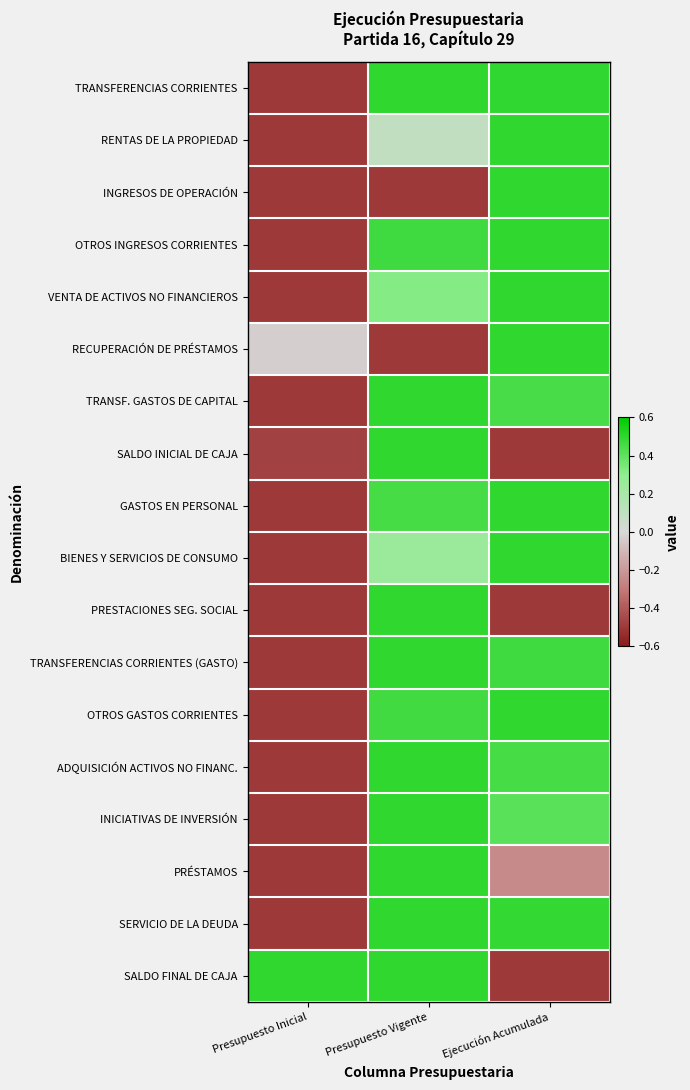

What is the greatest value displayed?

0.5